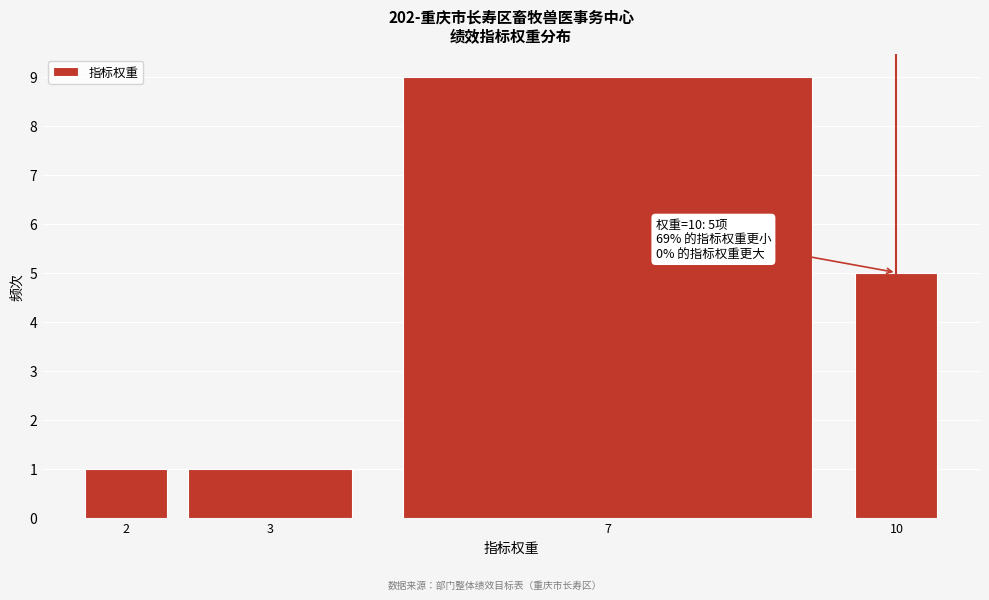

Reading left to right, extract all data points from this chart.

1	1	9	5